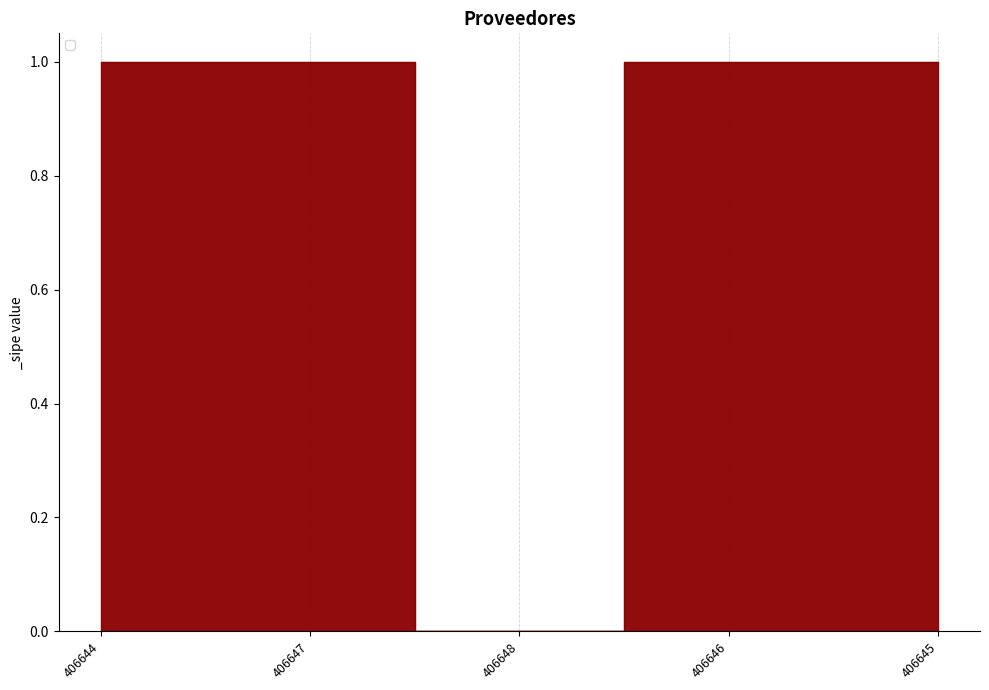

Which category has the lowest value across all series?

406648